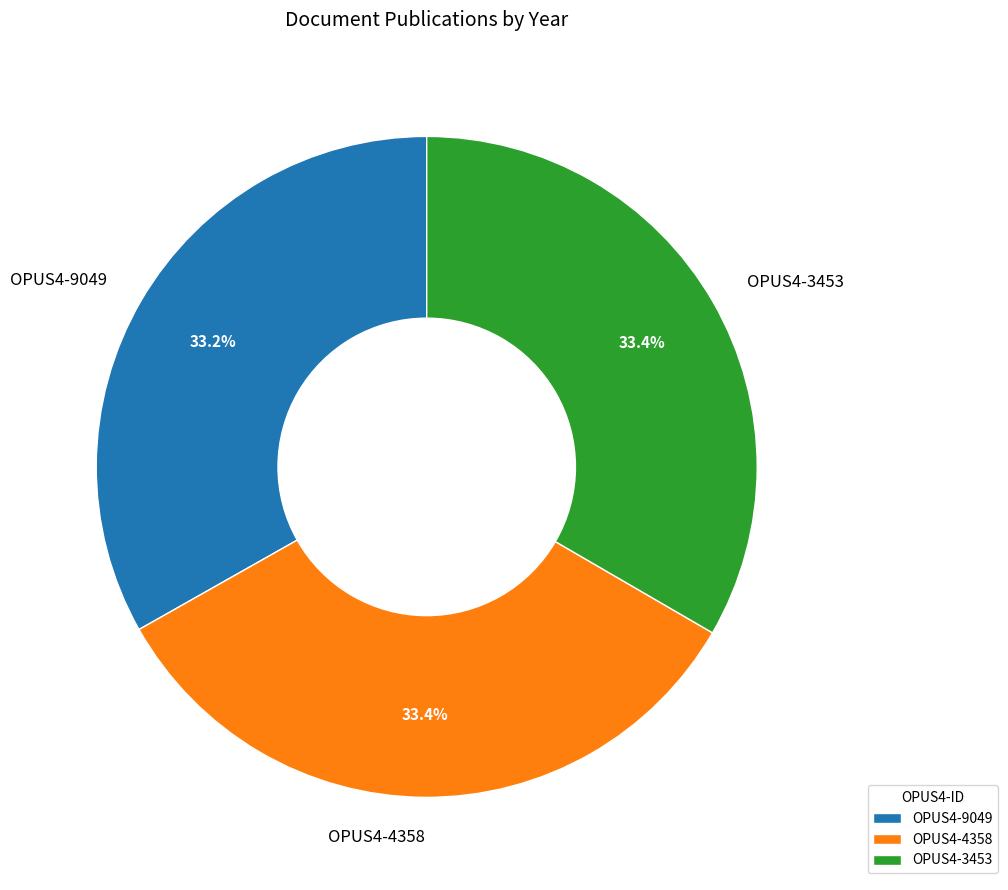

Is the sum of OPUS4-3453 and OPUS4-9049 greater than half?

Yes